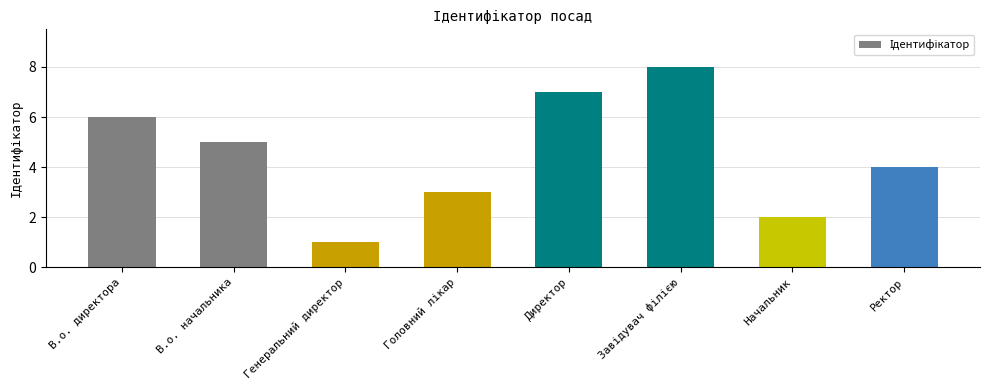

The value at В.о. директора is 1. True or false?

False